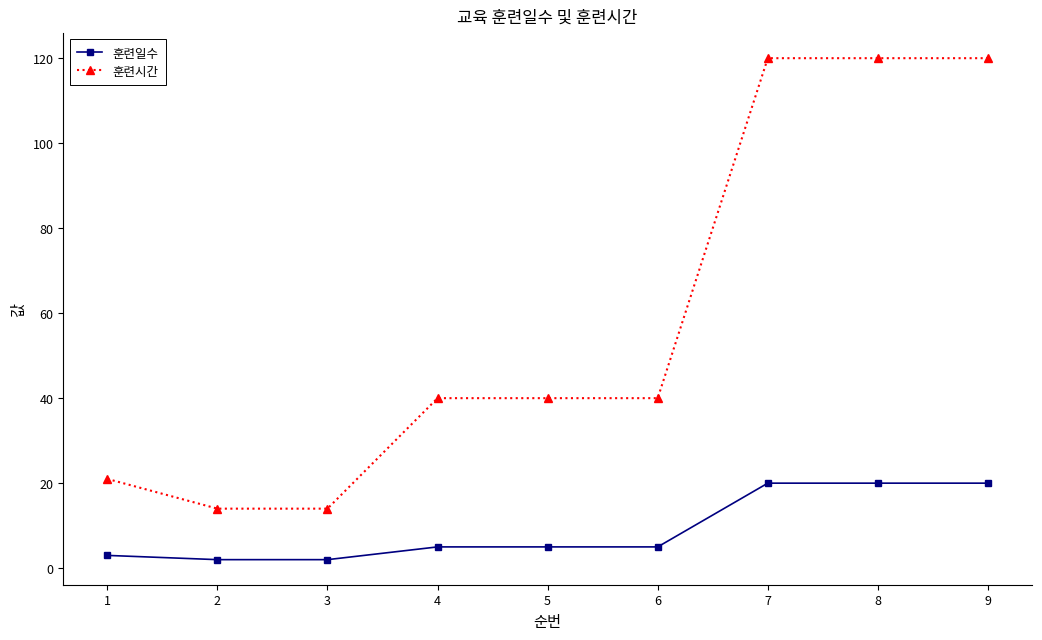

Rank the series at 8 from lowest to highest value.

훈련일수, 훈련시간